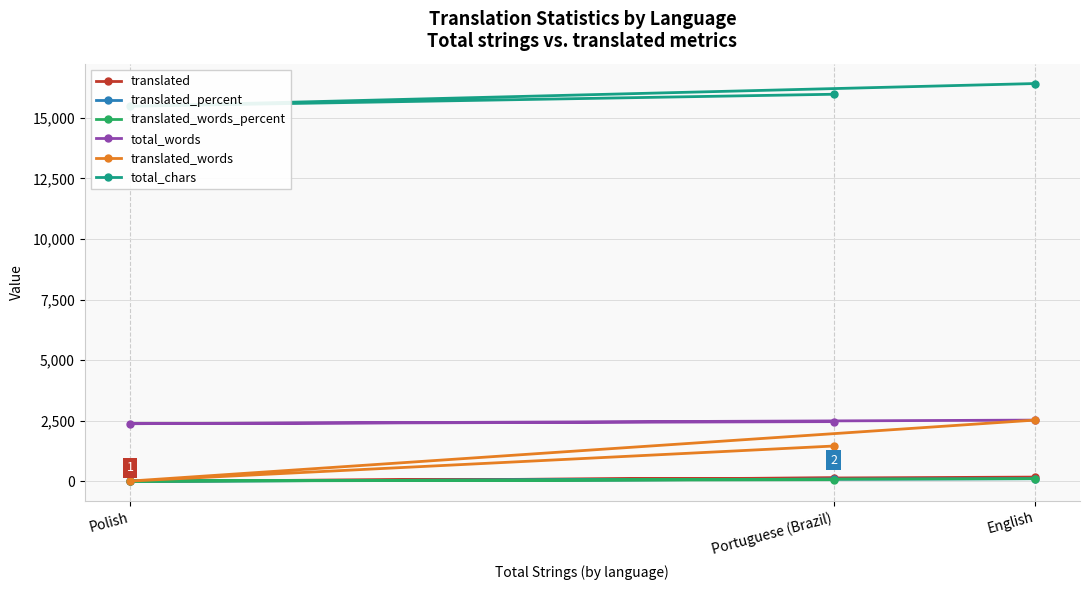

What is the average value of the translated_words series?

1323.3